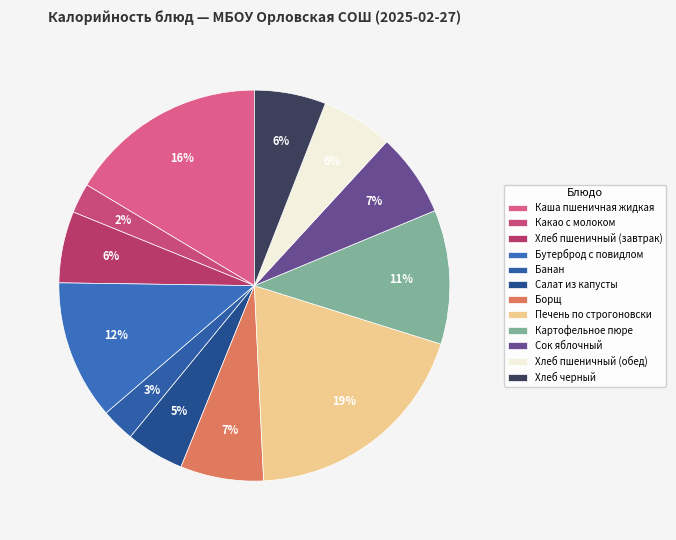

True or false: Какао с молоком accounts for 1% of the total.

False